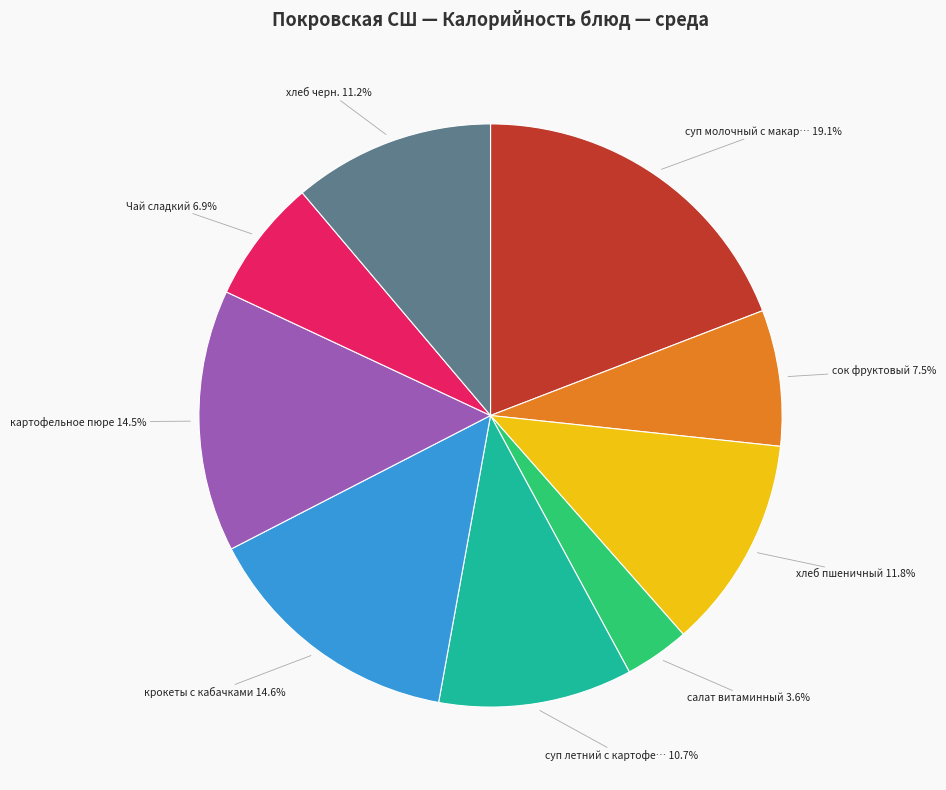

Is there any slice that represents more than half of the pie?

No